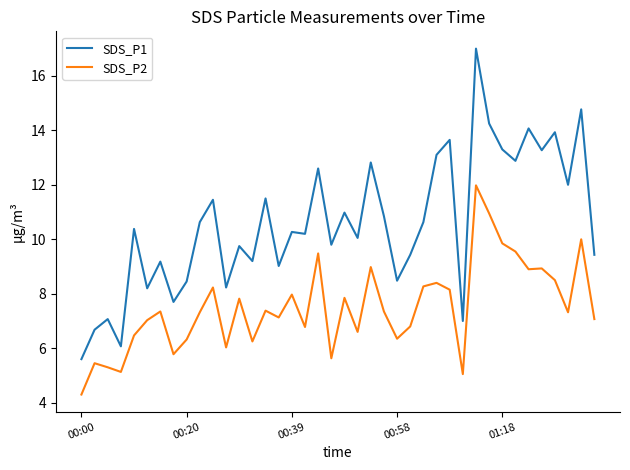

Which series has the largest total across all categories?

SDS_P1